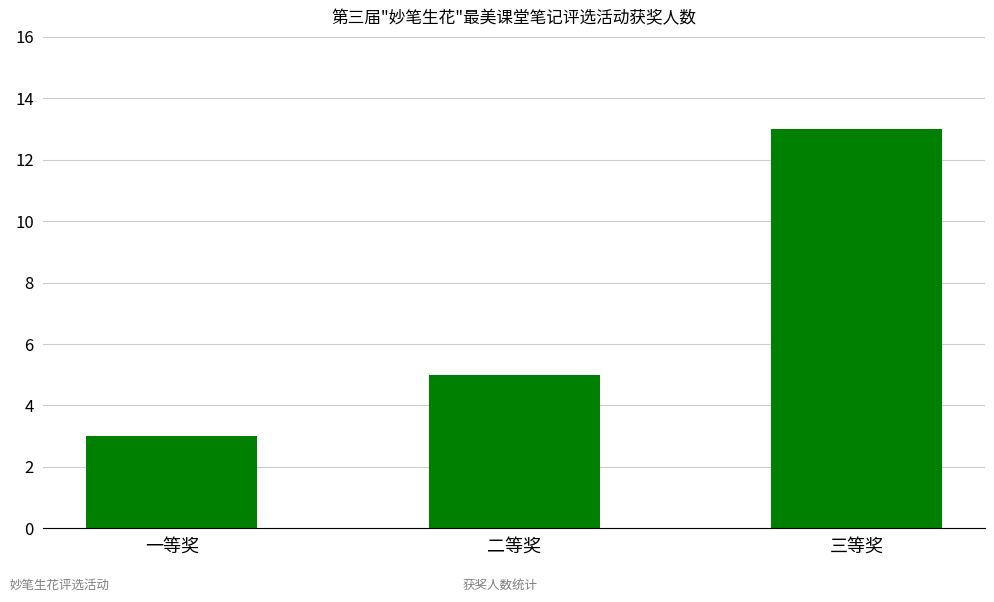

At which label is the value closest to 8?

二等奖